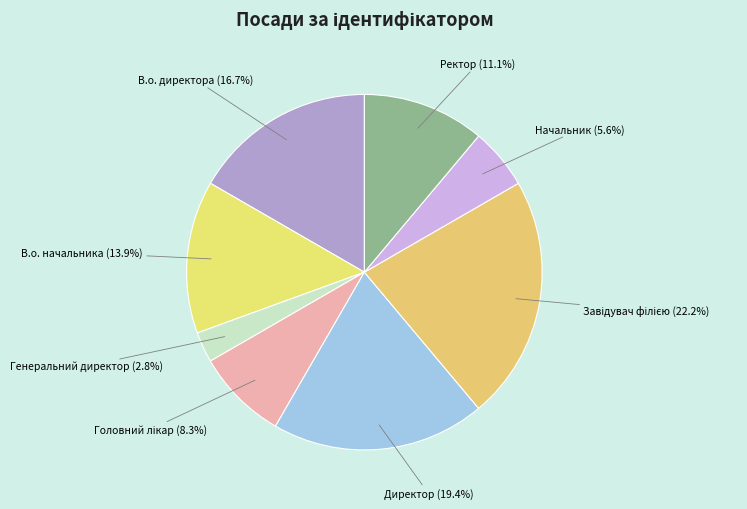

Which slice is the smallest?

Генеральний директор